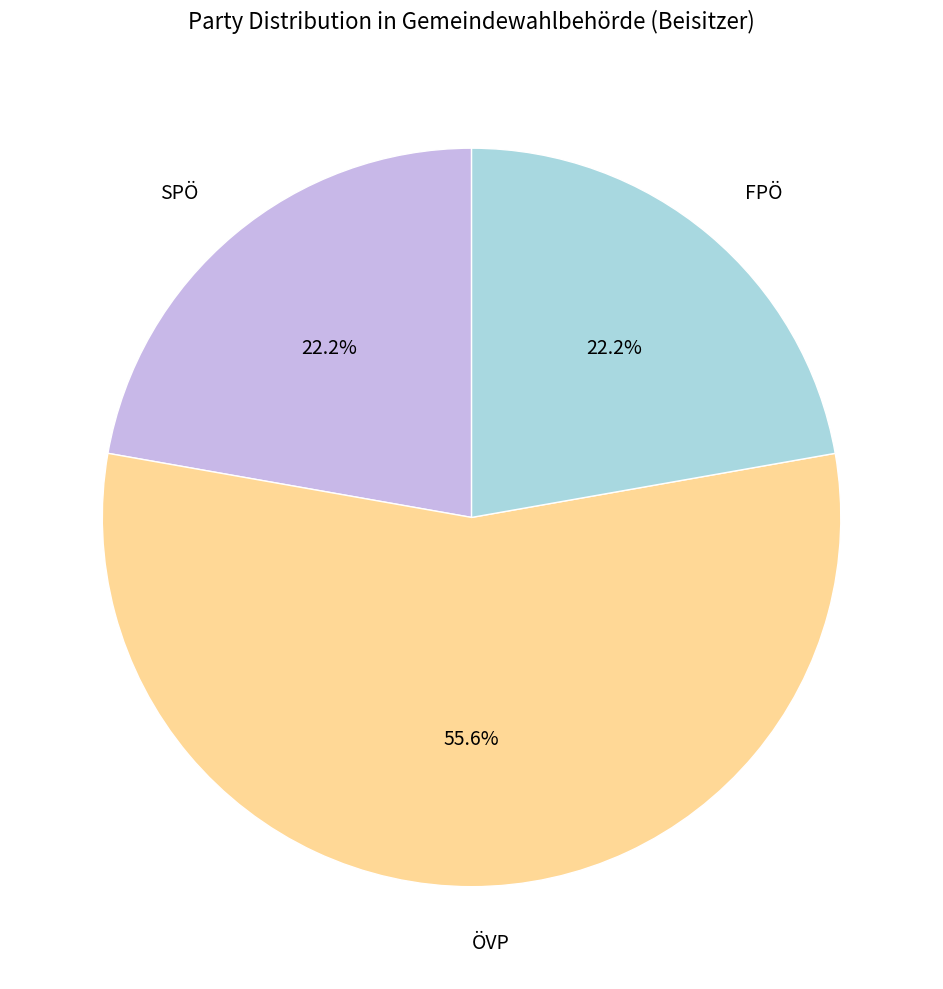

Approximately how many times larger is the value at ÖVP compared to SPÖ?

2.5